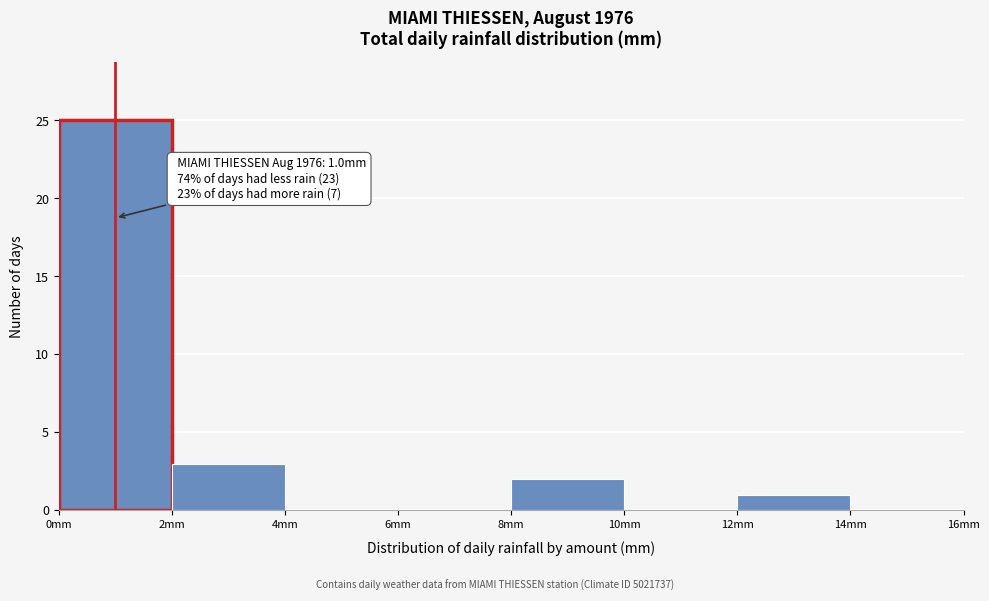

Over which range of the x-axis is the bar tallest?

0 to 2